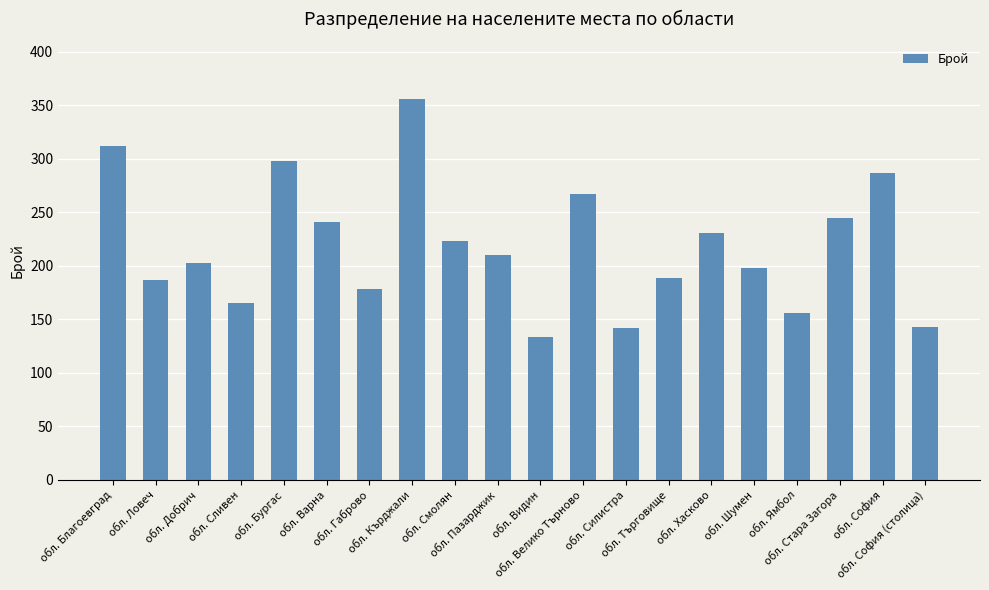

What is the difference between the second highest and minimum values?

178